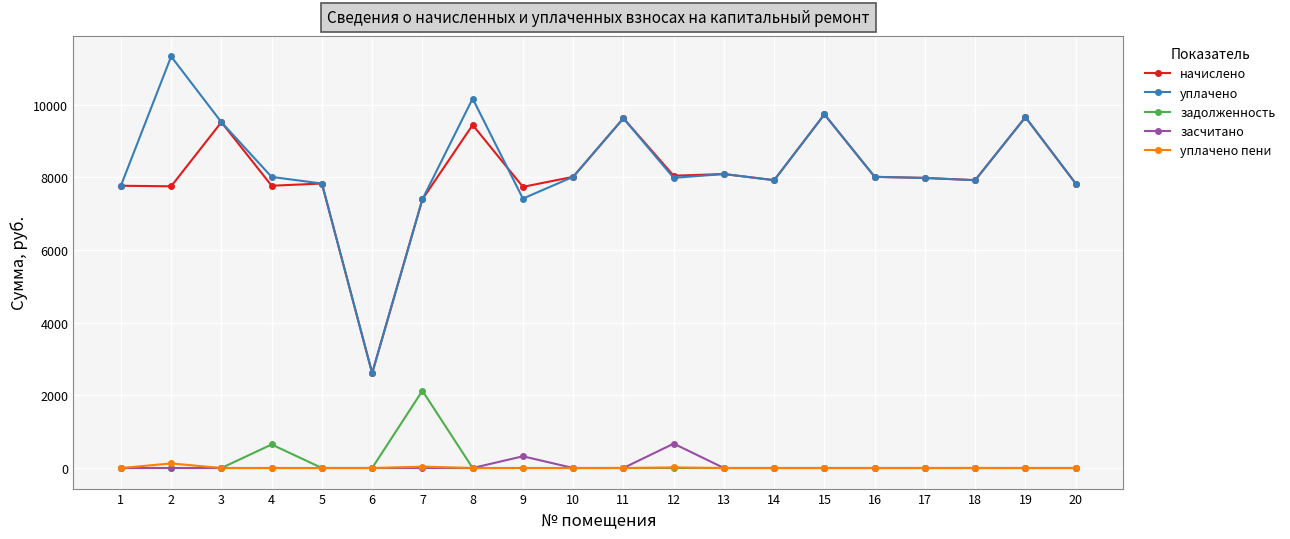

The value of уплачено at 5 is 7833.6. True or false?

True